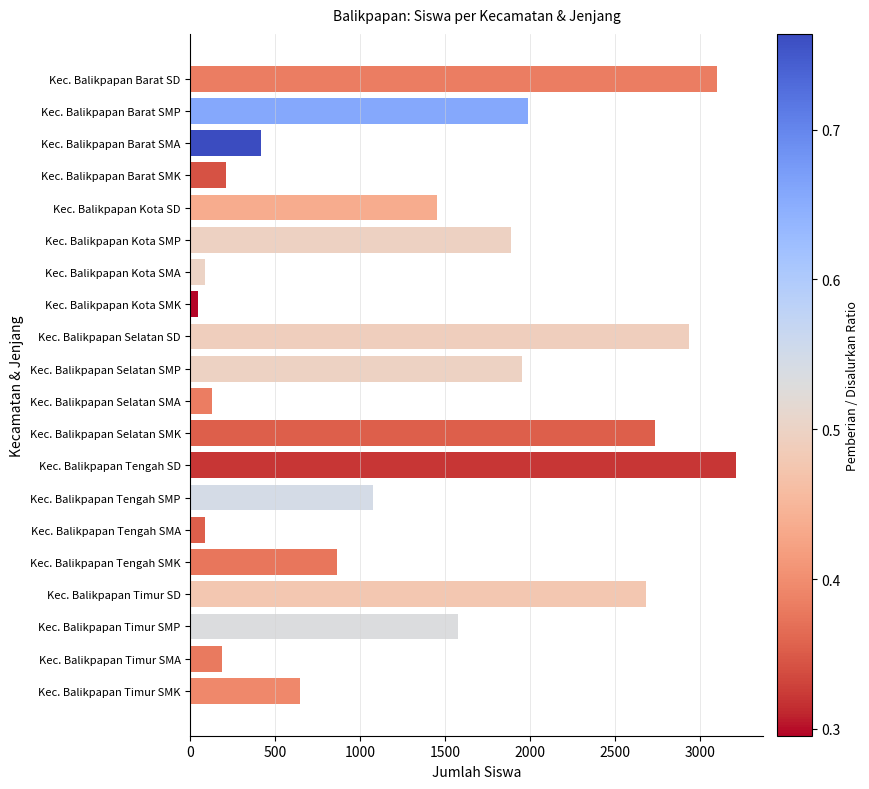

What is the value of the 6th bar from the top?

1888